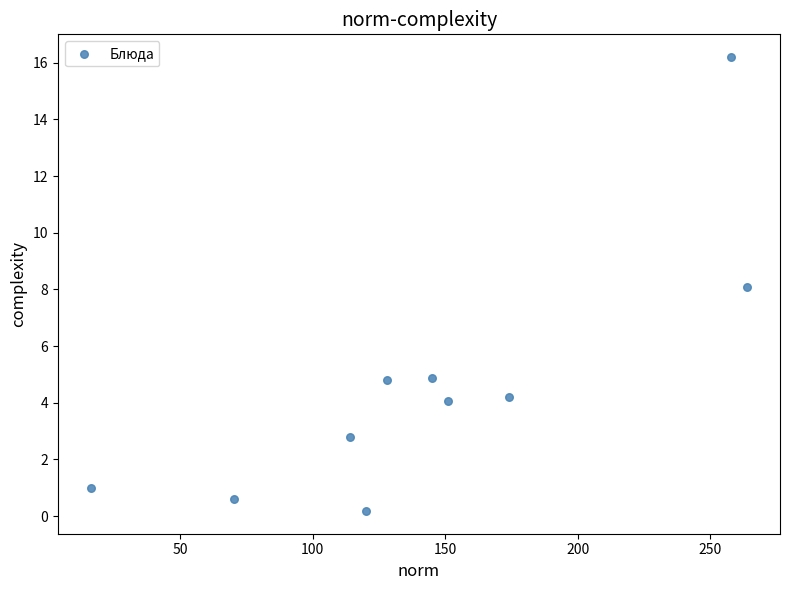

What is the range of X values (max minus min)?

247.8